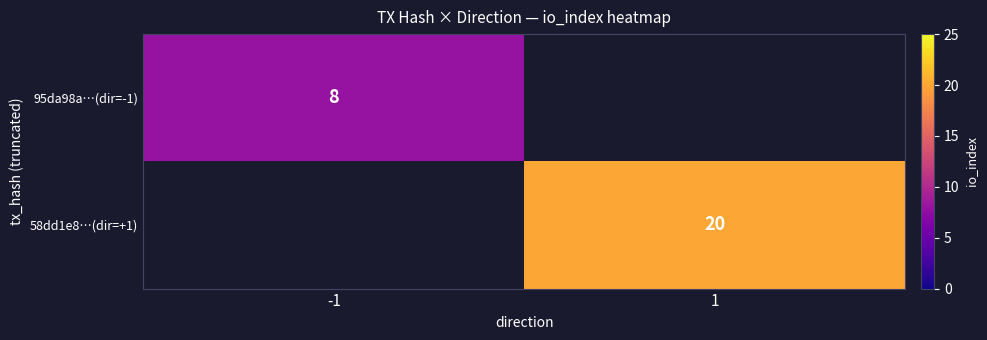

Is it true that 58dd1e8…(dir=+1) equals 20 at 1?

True